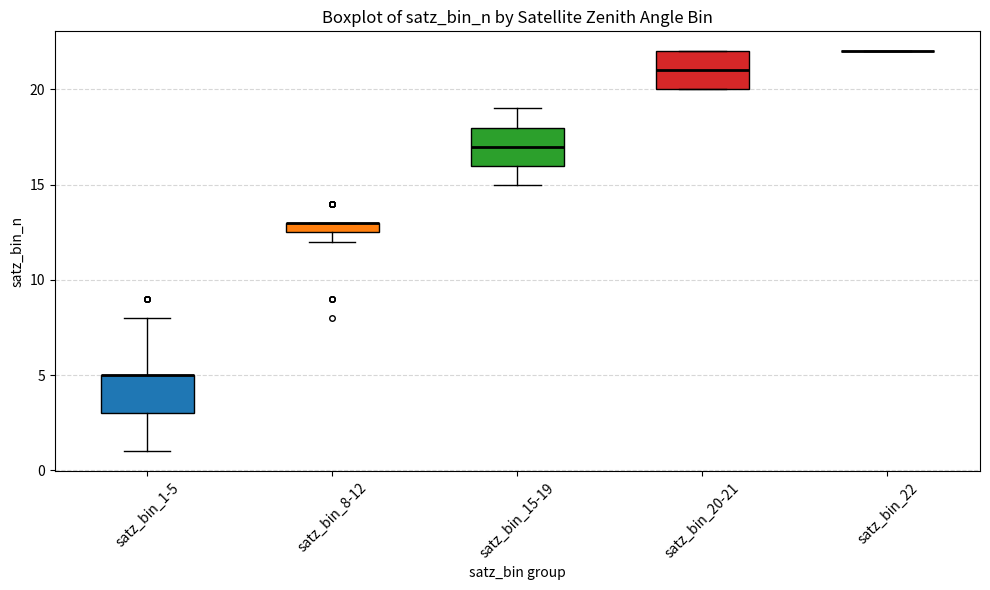

Where is the lower edge of the box for satz_bin_8-12 on the y-axis? The values are not printed on the chart, so give them approximately, as read against the axis.

12.5